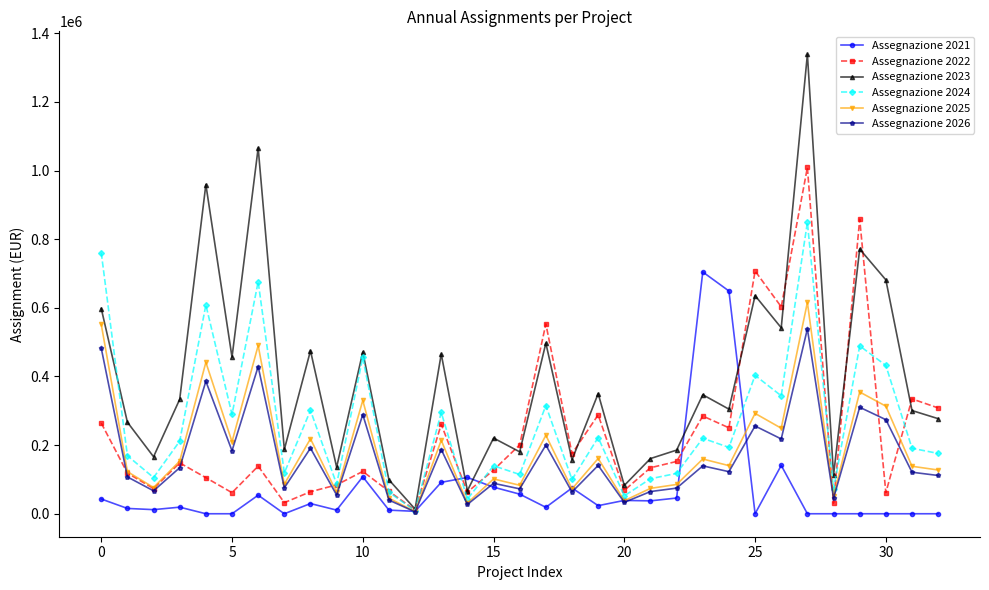

True or false: Assegnazione 2022 has more than 0 points higher than both neighbors.

True